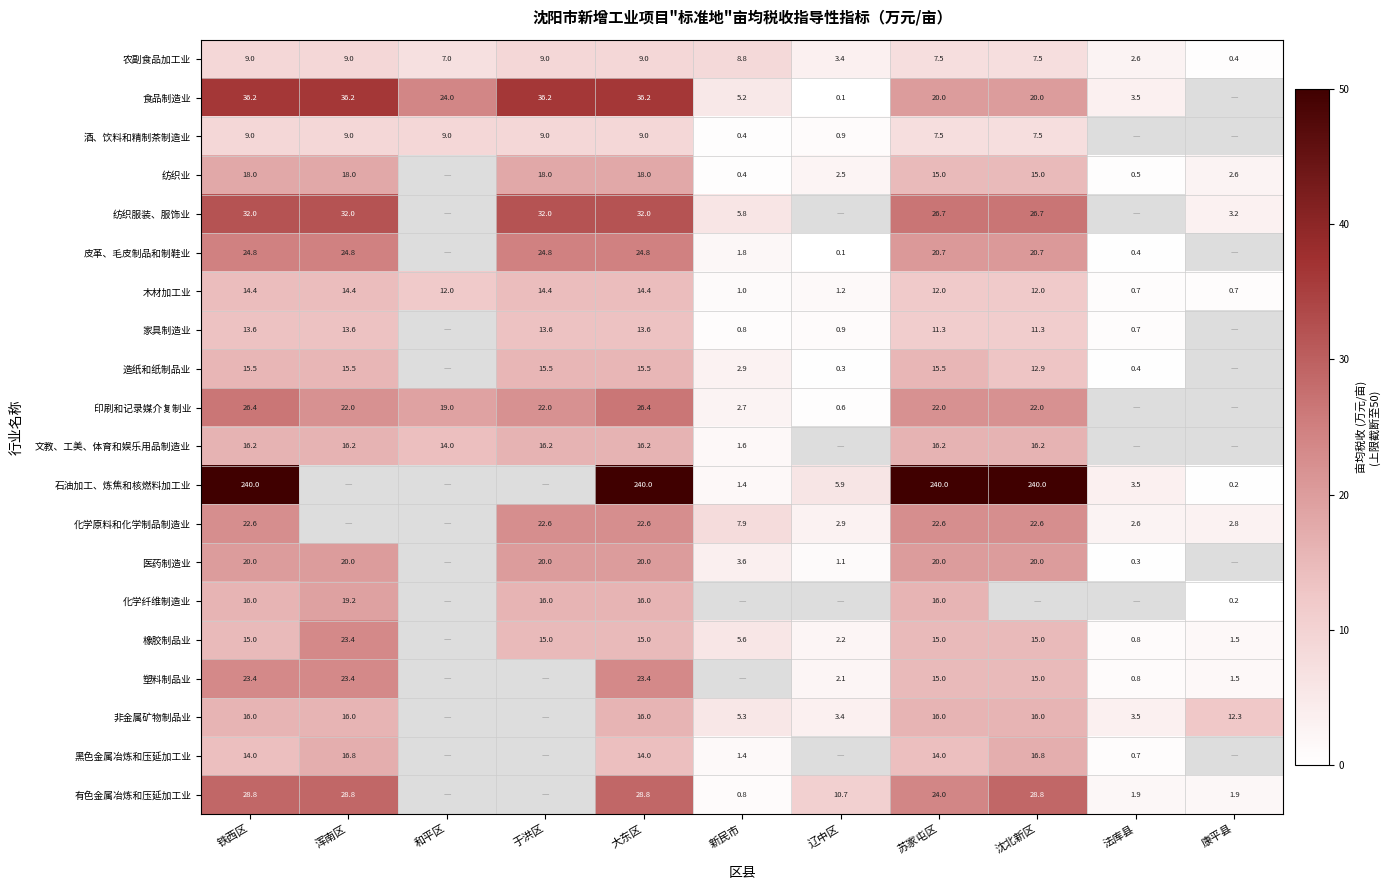

What is the difference between the highest and lowest values at 苏家屯区?

232.5